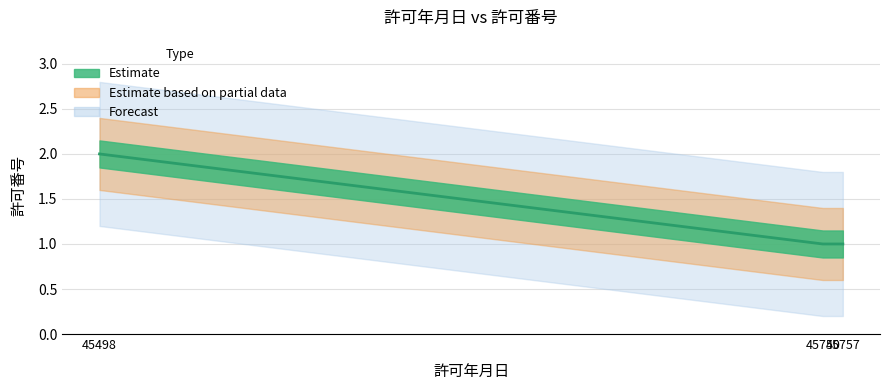

Which has a higher value, 45757 or 45498?

45498